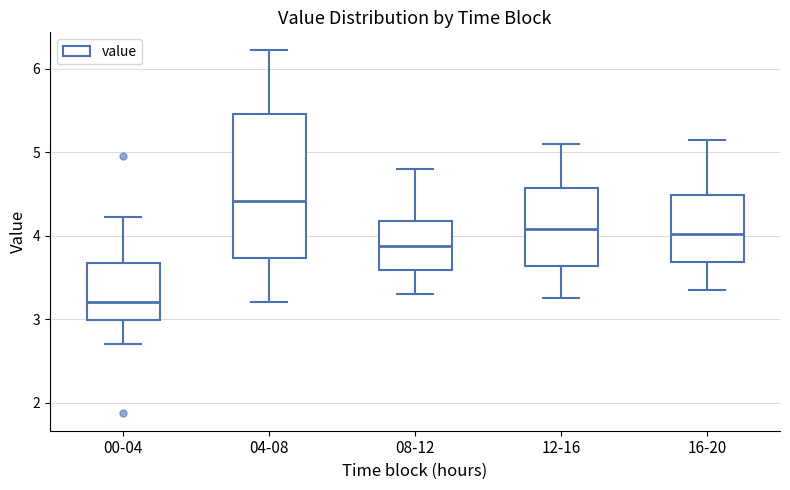

Which box has the highest median line?

04-08